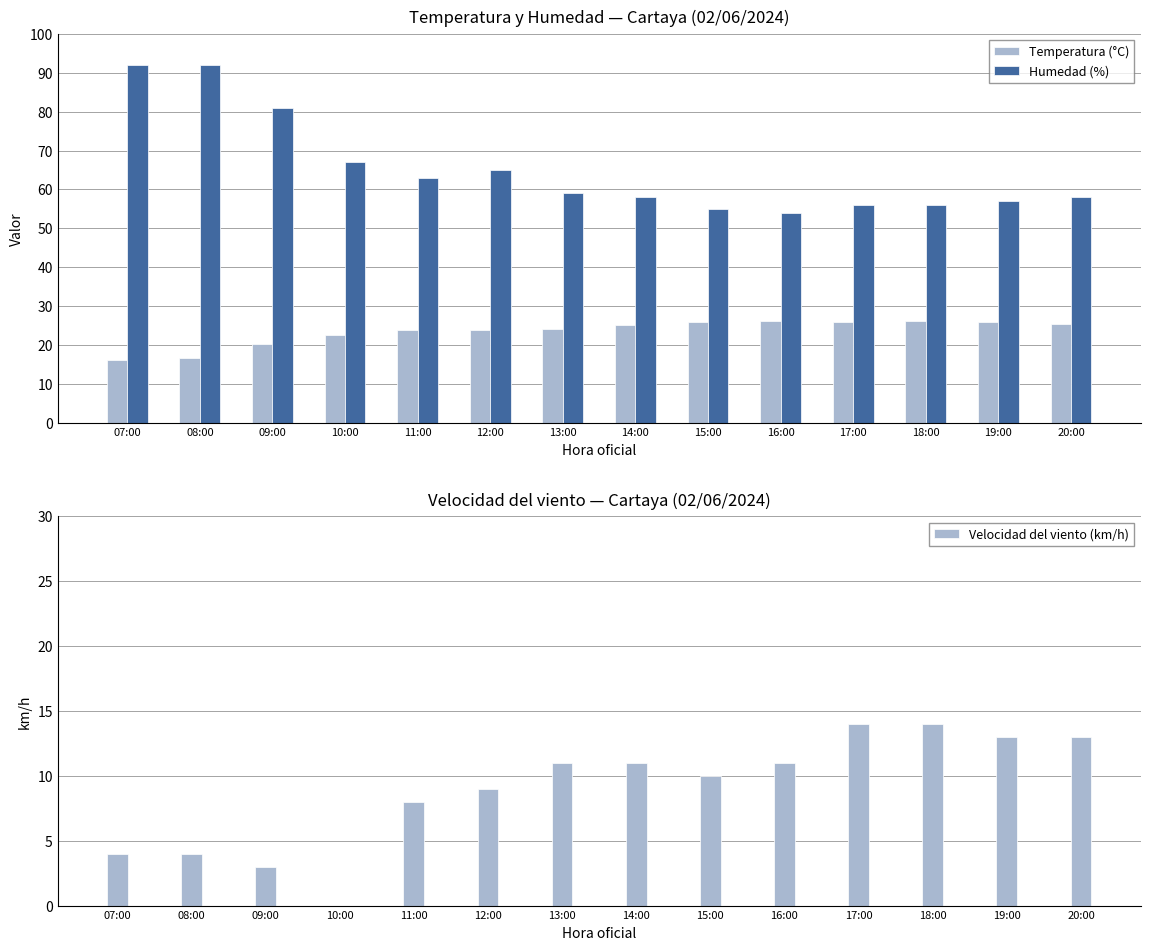

At which category is the sum across all series the highest?

08:00